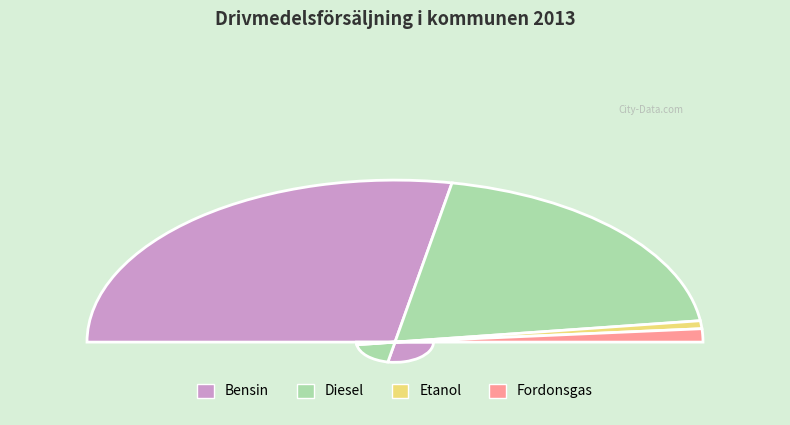

Count the number of slices in the pie.

4